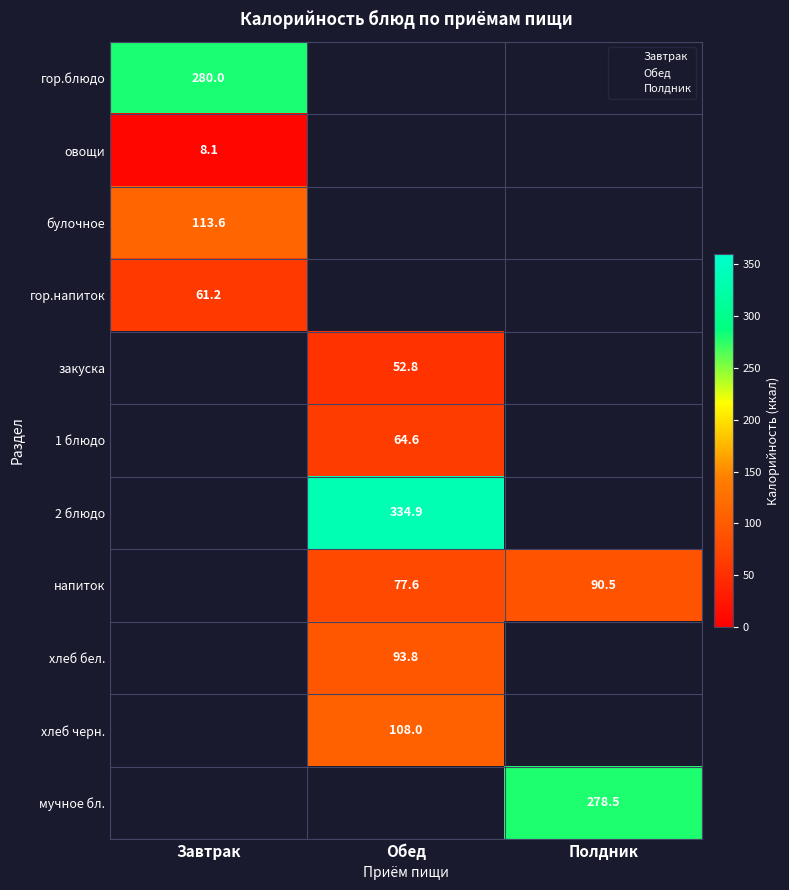

What is the minimum value shown in the chart?

8.1